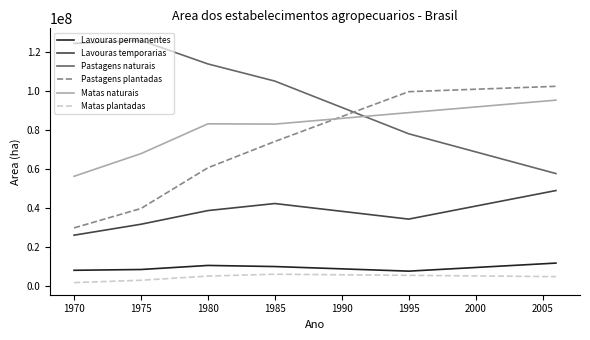

What is the highest value of the Pastagens plantadas series?

102408873